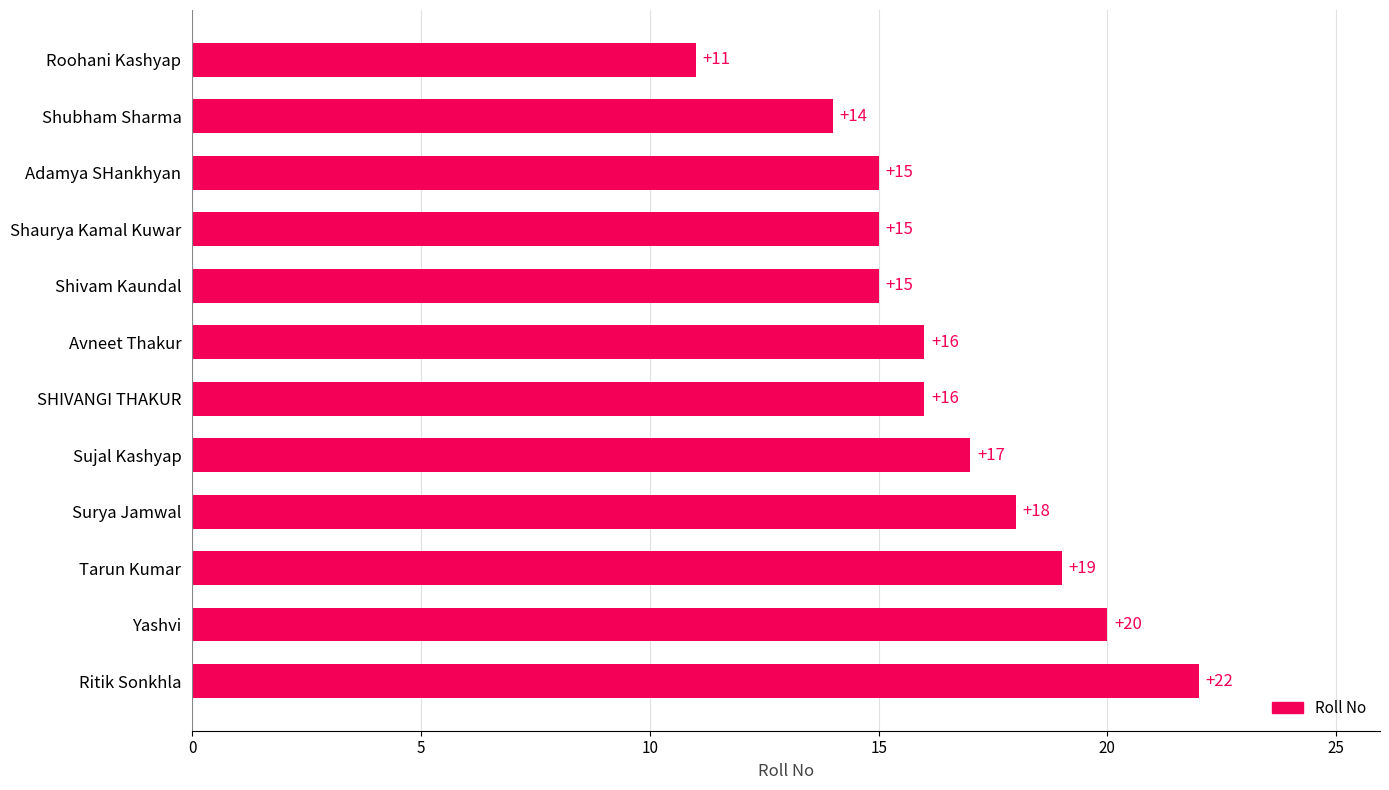

What is the difference between the maximum and minimum values?

11